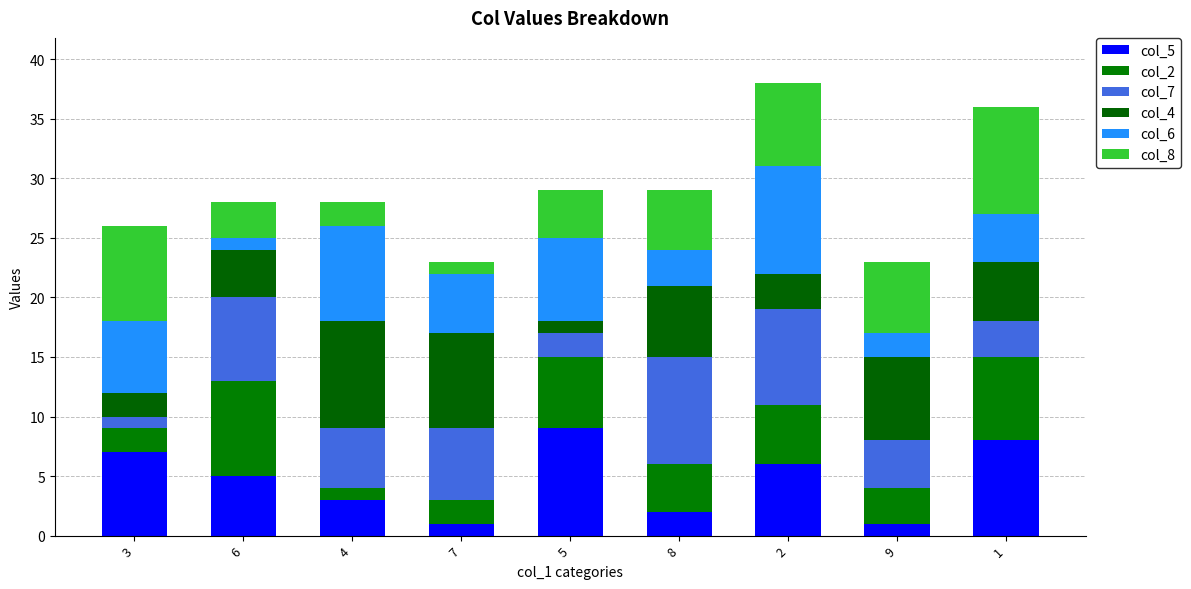

What is the sum of all col_4 values?

45